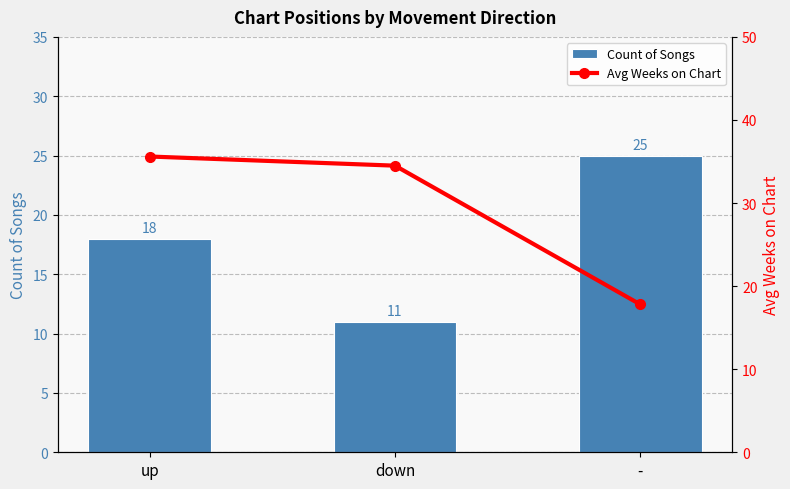

Which series has the widest spread of values?

Avg Weeks on Chart